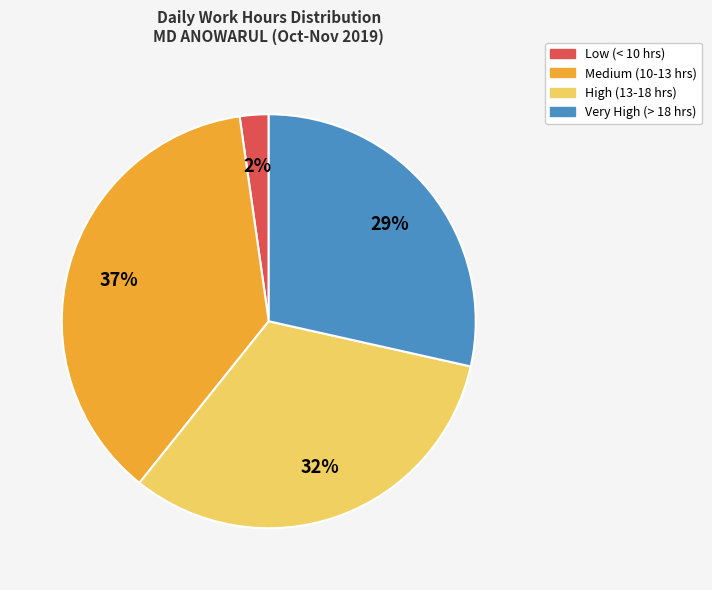

Is there any slice that represents more than half of the pie?

No